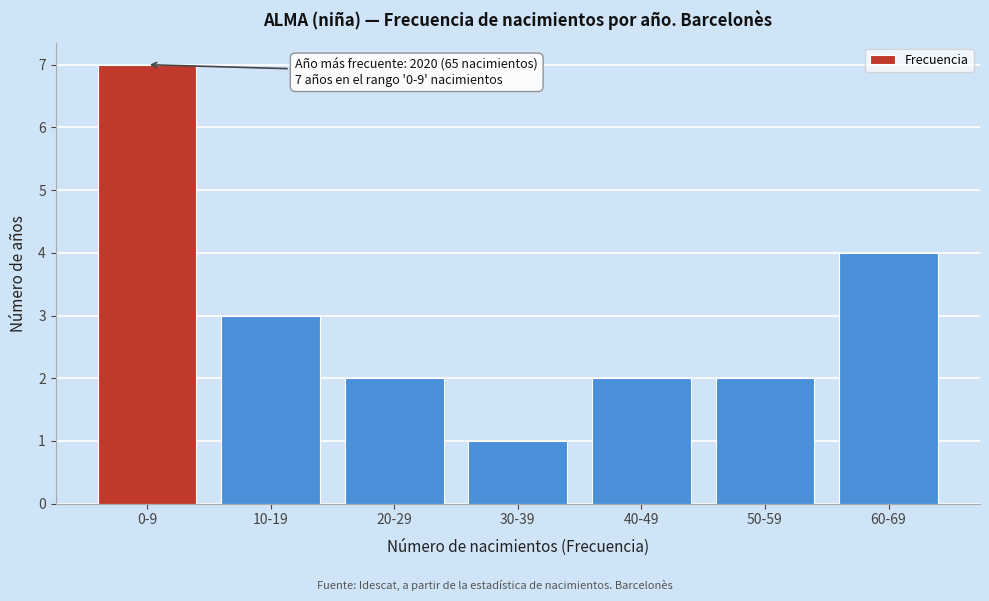

Reading left to right, transcribe all the data shown in this chart.

0-9=7	10-19=3	20-29=2	30-39=1	40-49=2	50-59=2	60-69=4